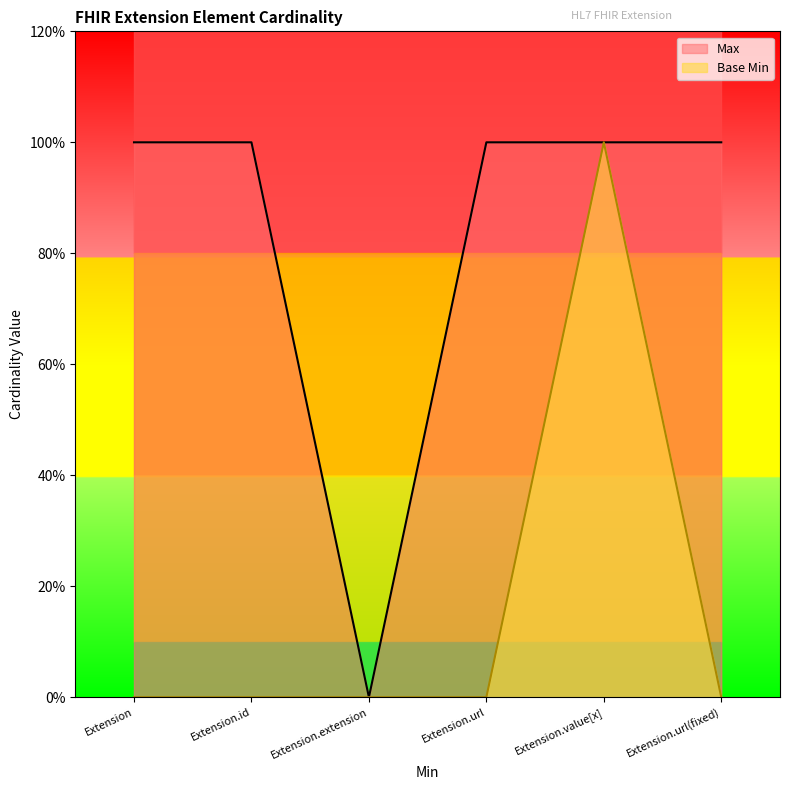

At which label does Base Min reach its peak?

Extension.value[x]